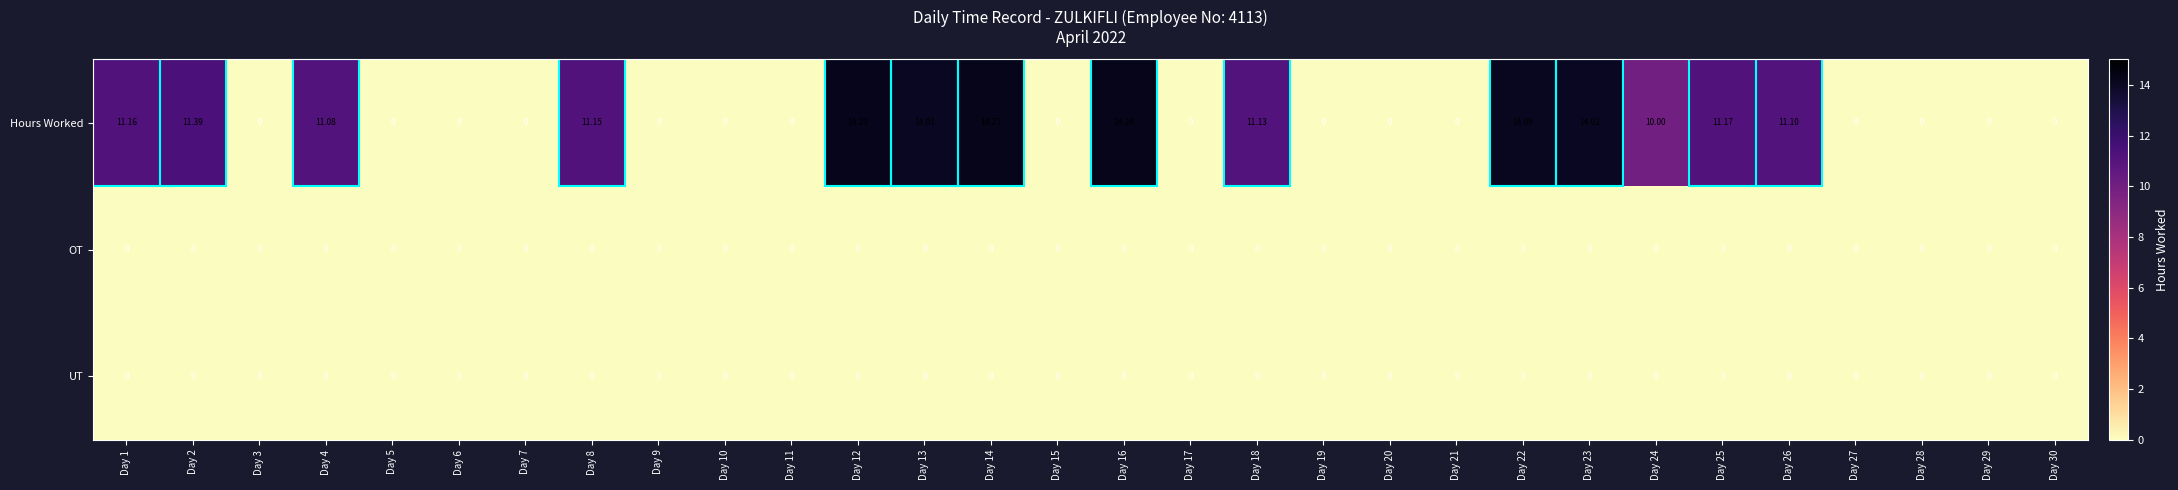

Which series has the largest total across all categories?

Hours Worked